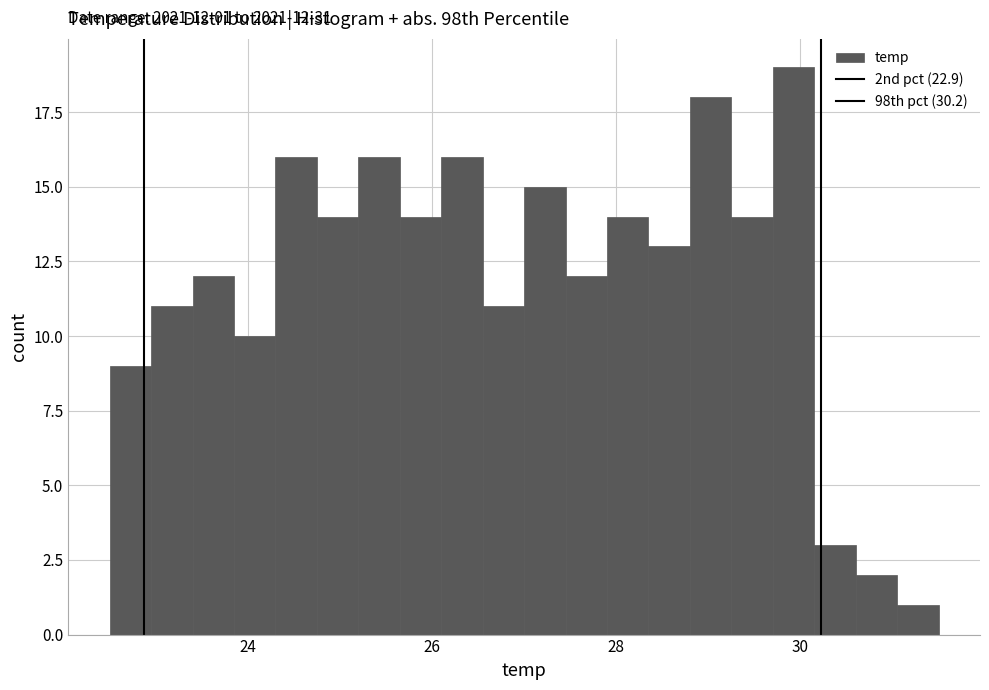

Around what value on the x-axis is the tallest bar? Give the approximate position of its centre, as read against the axis.

30.0